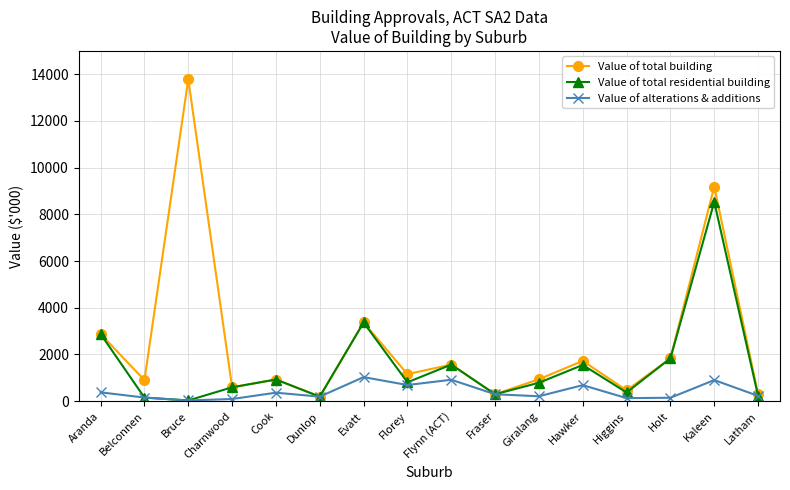

Which series has the largest range (max minus min)?

Value of total building